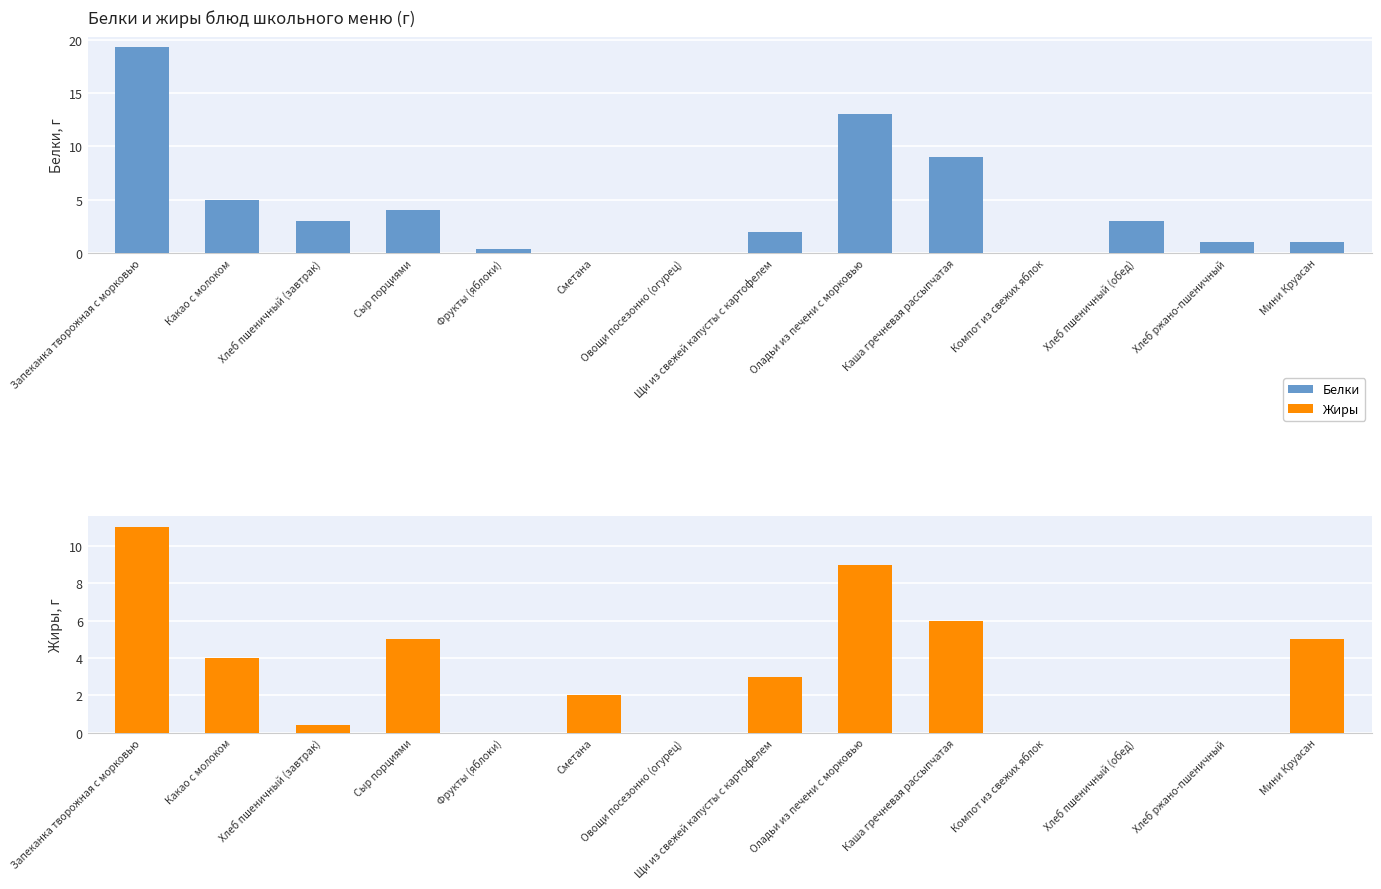

Is it true that Белки equals 5.1 at Хлеб пшеничный (завтрак)?

False